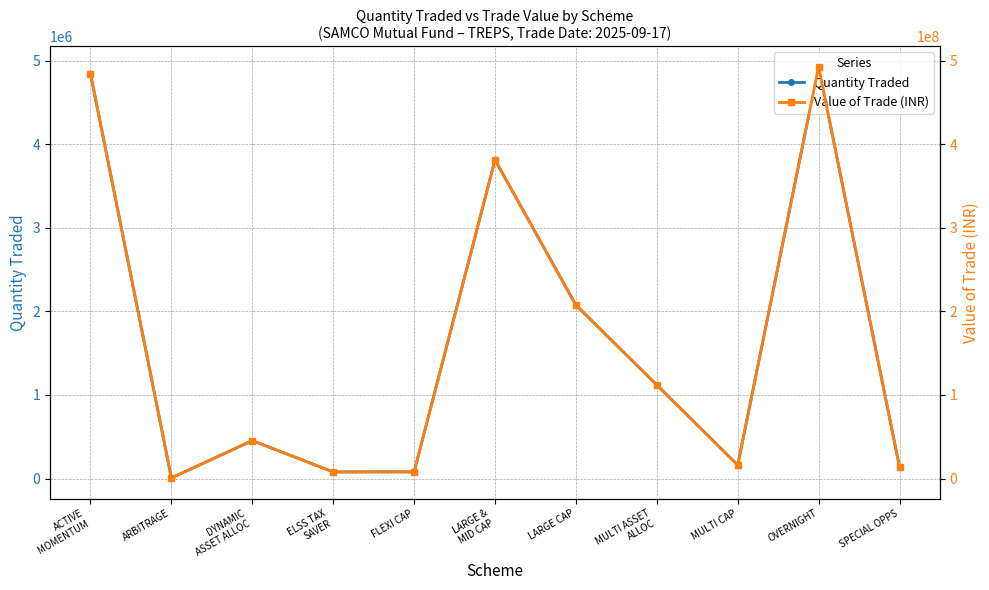

Read the Quantity Traded value at OVERNIGHT.

4928000